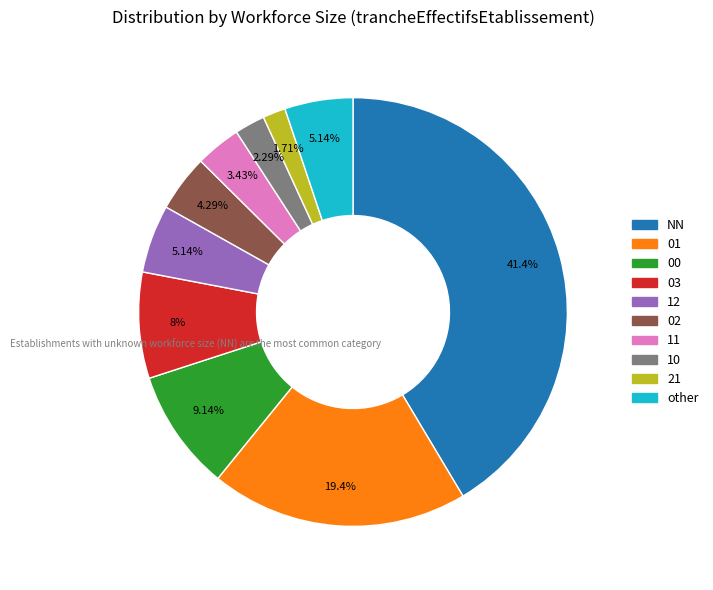

Approximately how many times larger is the value at 11 compared to 03?

0.4